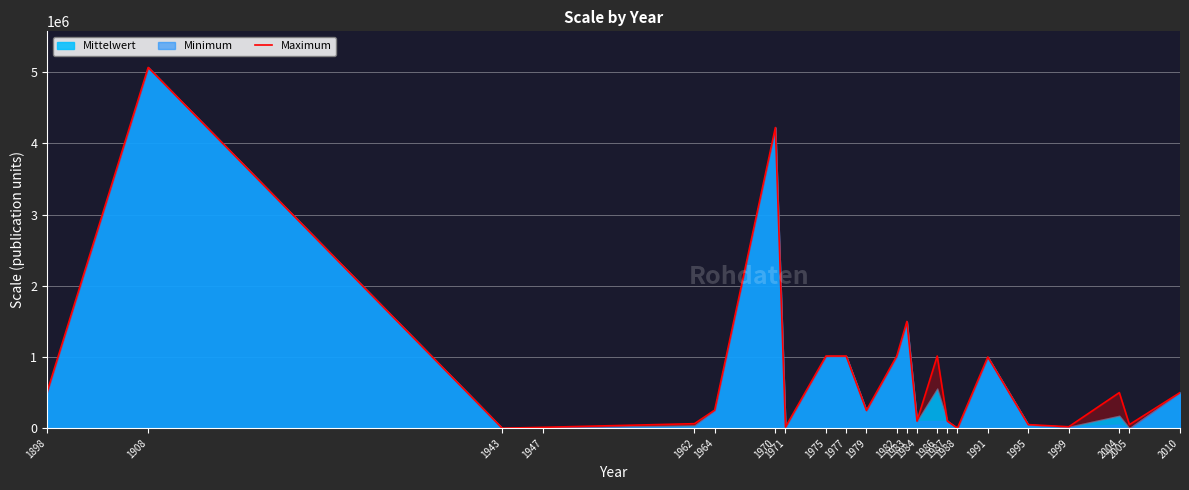

What is the sum of all values?

18269360